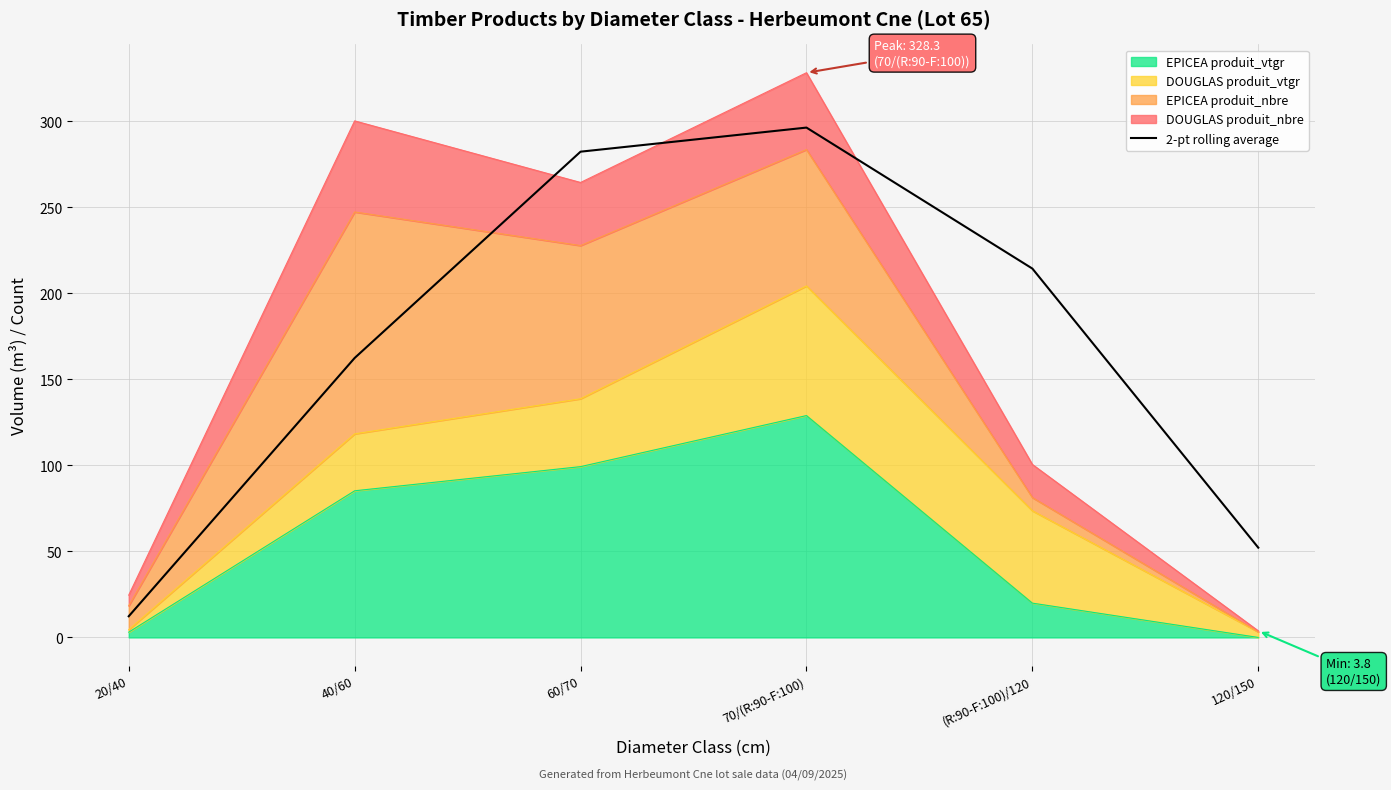

Is it true that the value at (R:90-F:100)/120 is 214.4?

True